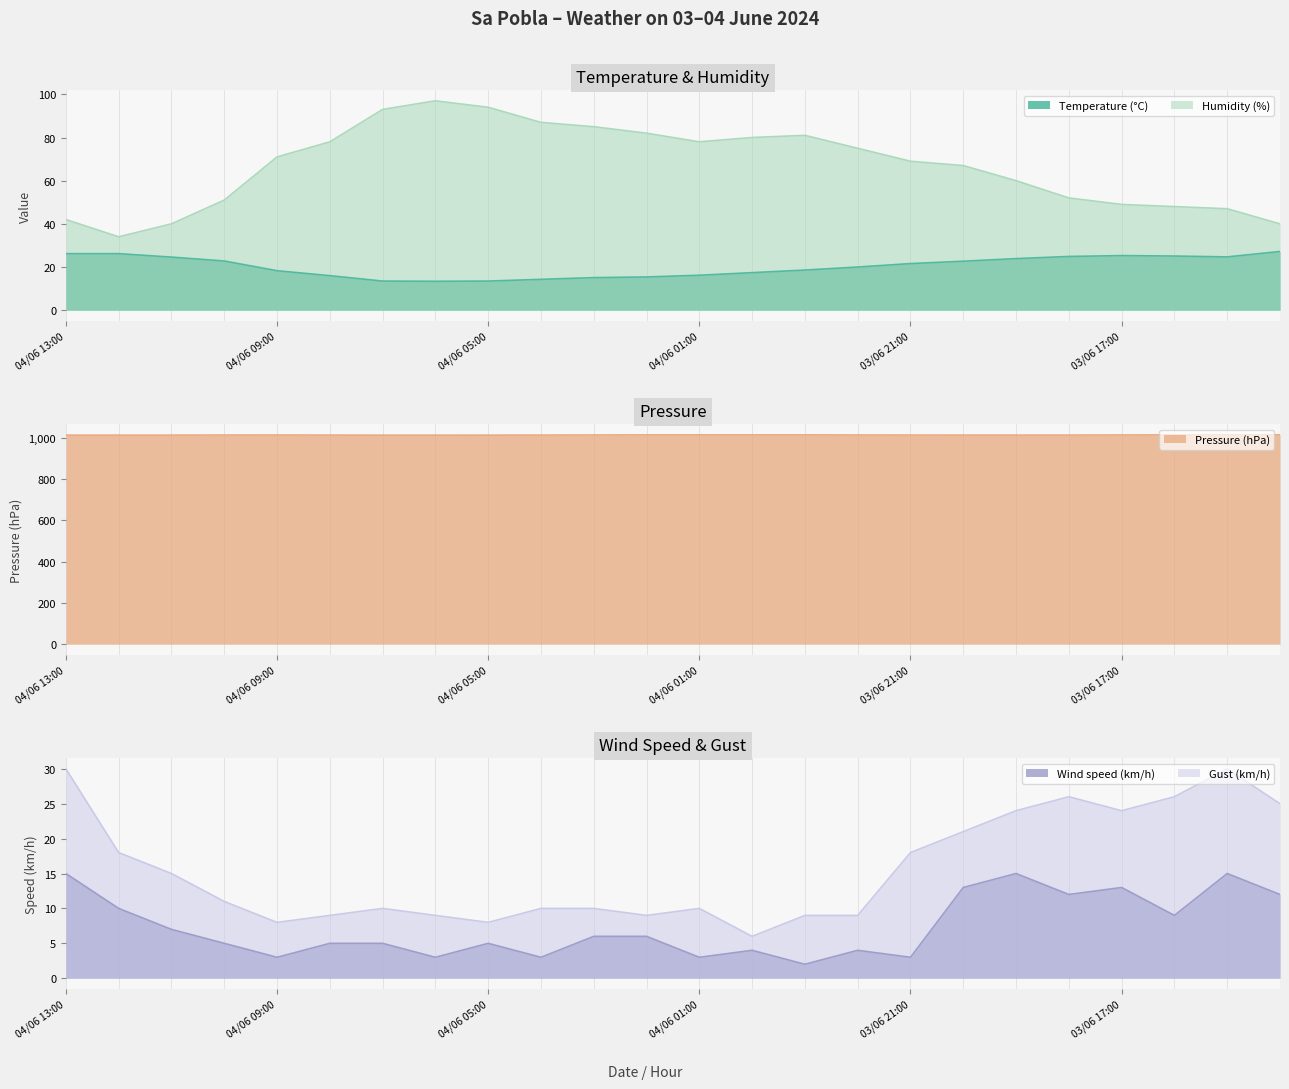

Rank the series at 03/06 22:00 from lowest to highest value.

Wind speed (km/h), Gust (km/h), Temperature (°C), Humidity (%), Pressure (hPa)